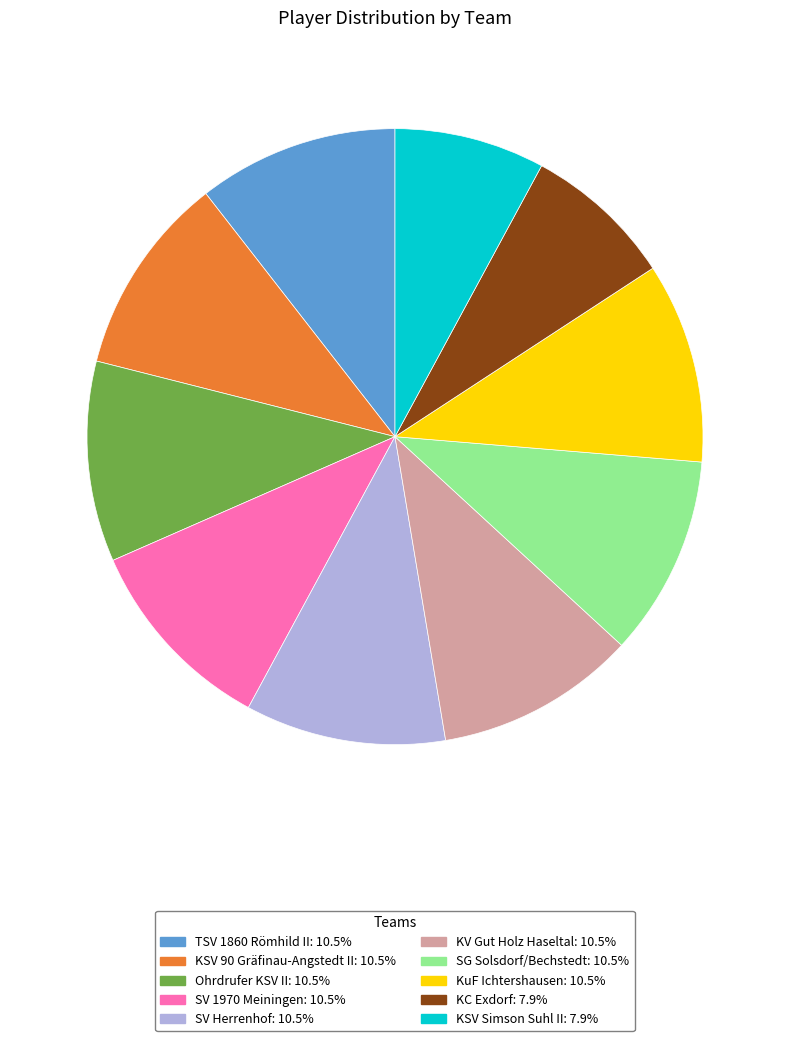

True or false: KV Gut Holz Haseltal accounts for 1% of the total.

False